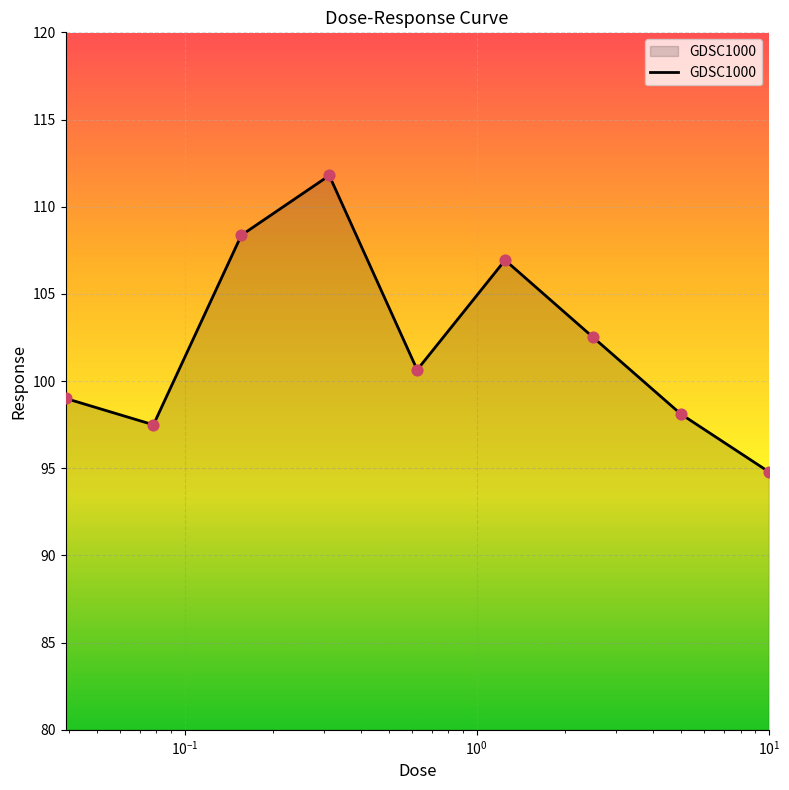

What is the greatest value displayed?

111.8